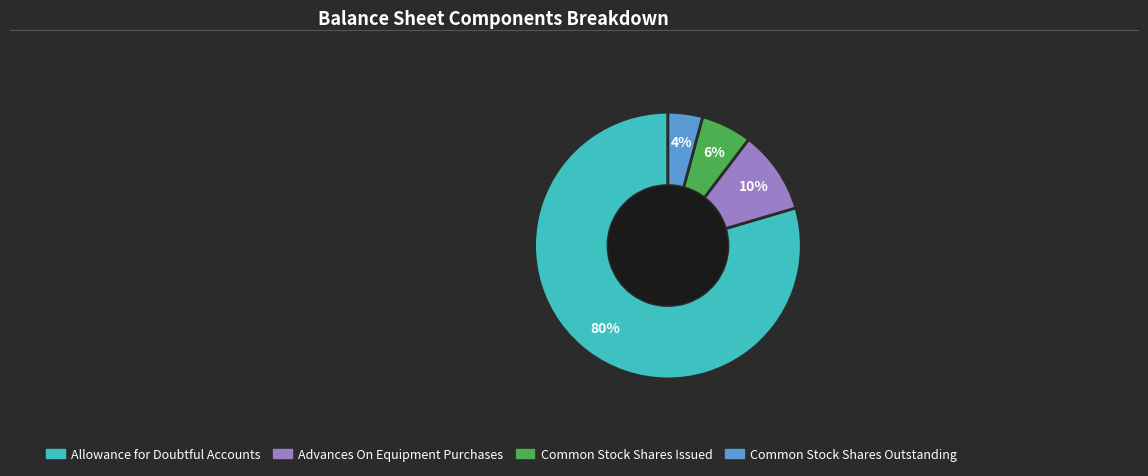

Does Common Stock Shares Outstanding represent more than half of the total?

No